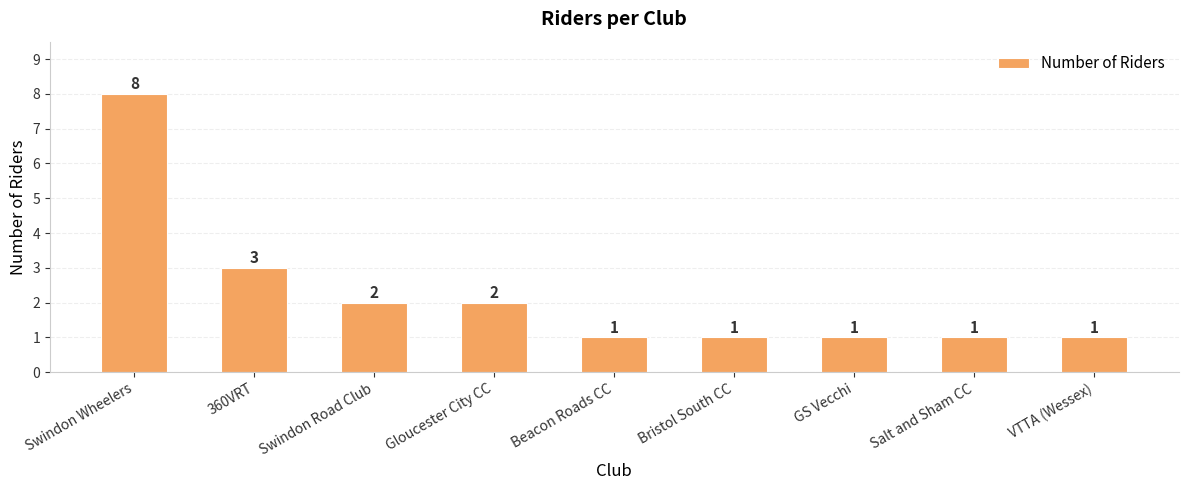

How many values are between 1 and 2?

7